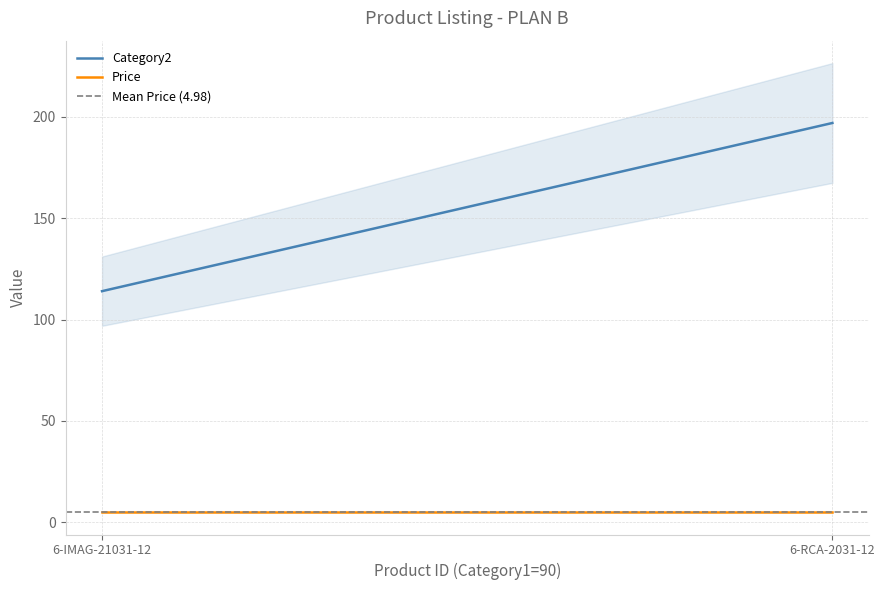

What is the sum of the Category2 values at 6-RCA-2031-12 and 6-IMAG-21031-12?

311.0